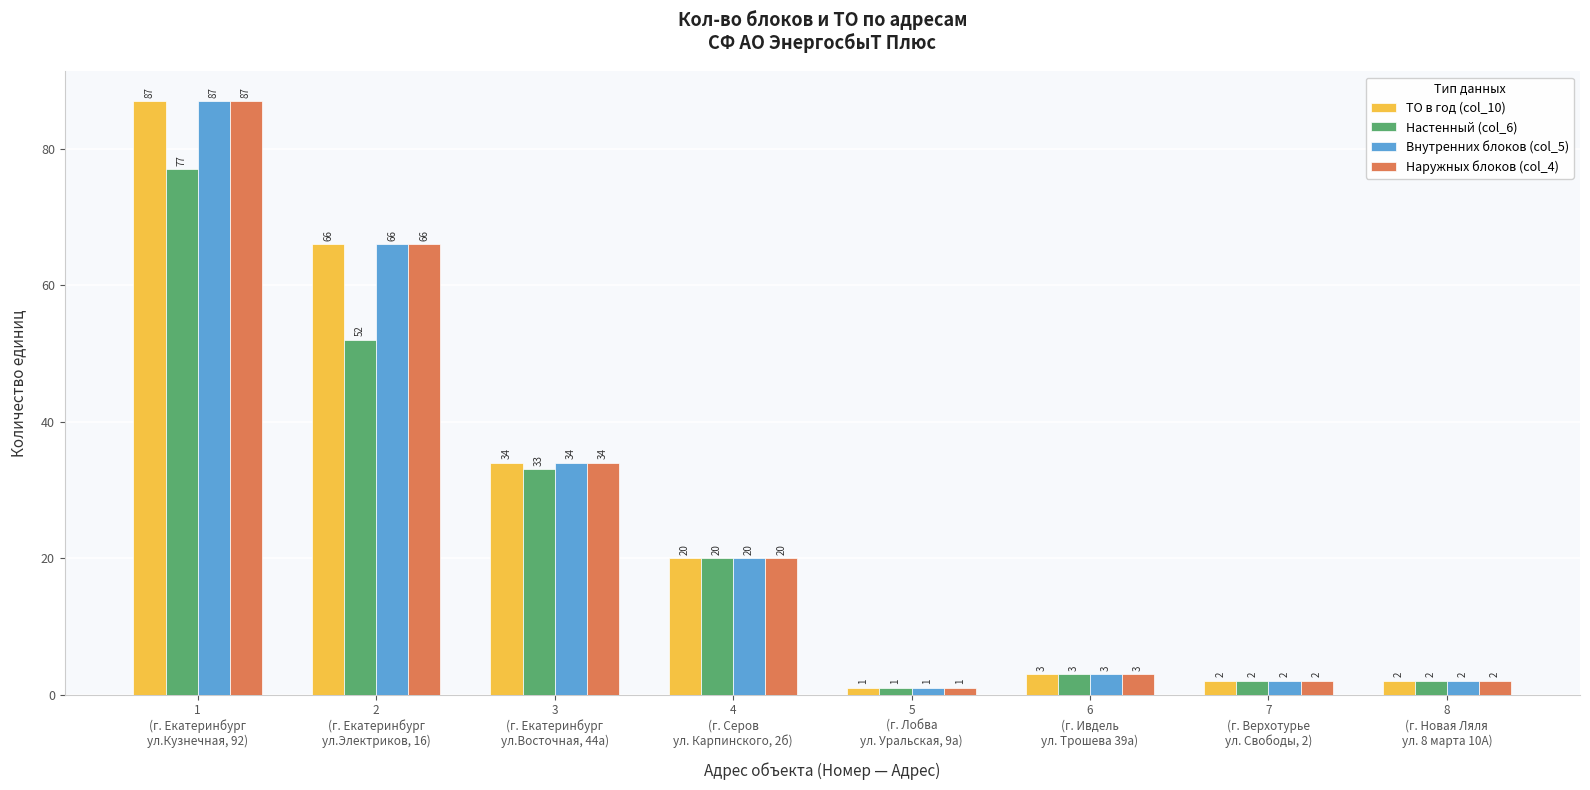

Reading right to left, list all the values displayed in this chart.

ТО в год (col_10): 2	2	3	1	20	34	66	87
Настенный (col_6): 2	2	3	1	20	33	52	77
Внутренних блоков (col_5): 2	2	3	1	20	34	66	87
Наружных блоков (col_4): 2	2	3	1	20	34	66	87